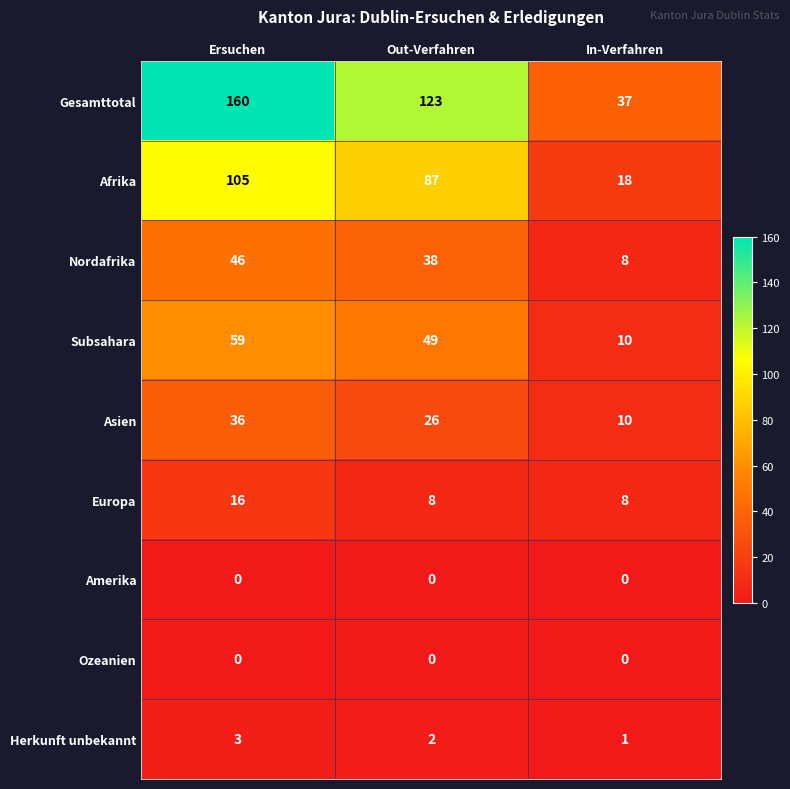

List the labels in order of Afrika value, largest first.

Ersuchen, Out-Verfahren, In-Verfahren